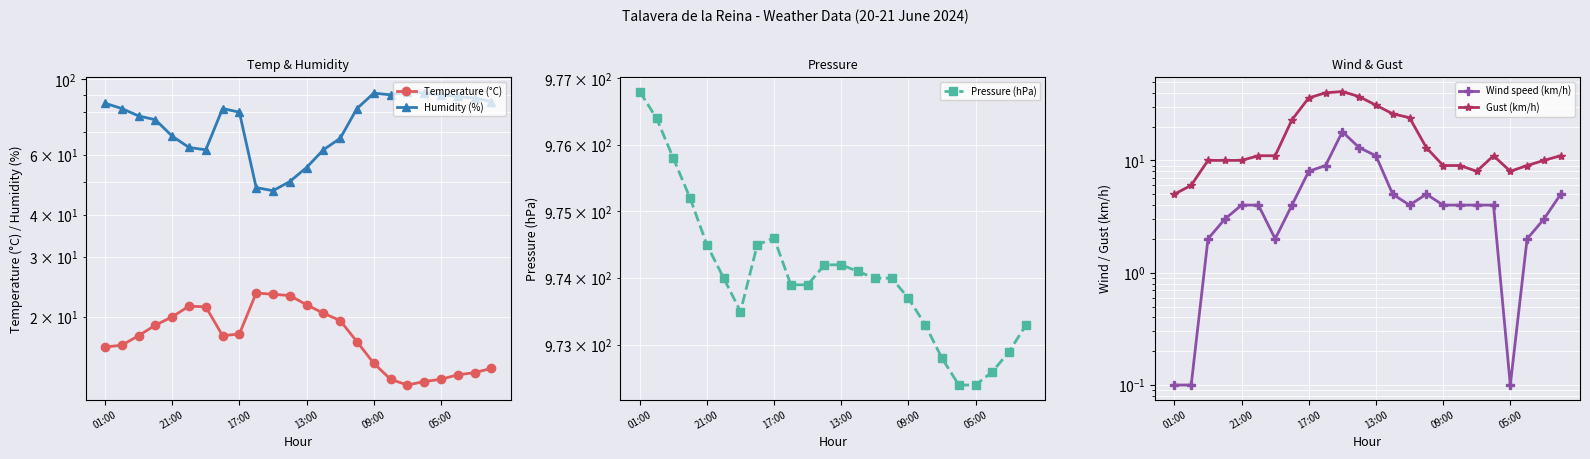

Reading left to right, what are all the values shown in this chart?

Temperature (°C): 16.3	16.5	17.6	18.9	20.0	21.5	21.4	17.6	17.8	23.5	23.3	23.1	21.7	20.5	19.5	16.9	14.6	13.1	12.6	12.9	13.1	13.5	13.7	14.1
Humidity (%): 85.0	82.0	78.0	76.0	68.0	63.0	62.0	82.0	80.0	48.0	47.0	50.0	55.0	62.0	67.0	82.0	91.0	90.0	92.0	91.0	90.0	89.0	88.0	86.0
Pressure (hPa): 976.8	976.4	975.8	975.2	974.5	974.0	973.5	974.5	974.6	973.9	973.9	974.2	974.2	974.1	974.0	974.0	973.7	973.3	972.8	972.4	972.4	972.6	972.9	973.3
Wind speed (km/h): 0.1	0.1	2.0	3.0	4.0	4.0	2.0	4.0	8.0	9.0	18.0	13.0	11.0	5.0	4.0	5.0	4.0	4.0	4.0	4.0	0.1	2.0	3.0	5.0
Gust (km/h): 5.0	6.0	10.0	10.0	10.0	11.0	11.0	23.0	36.0	40.0	41.0	37.0	31.0	26.0	24.0	13.0	9.0	9.0	8.0	11.0	8.0	9.0	10.0	11.0